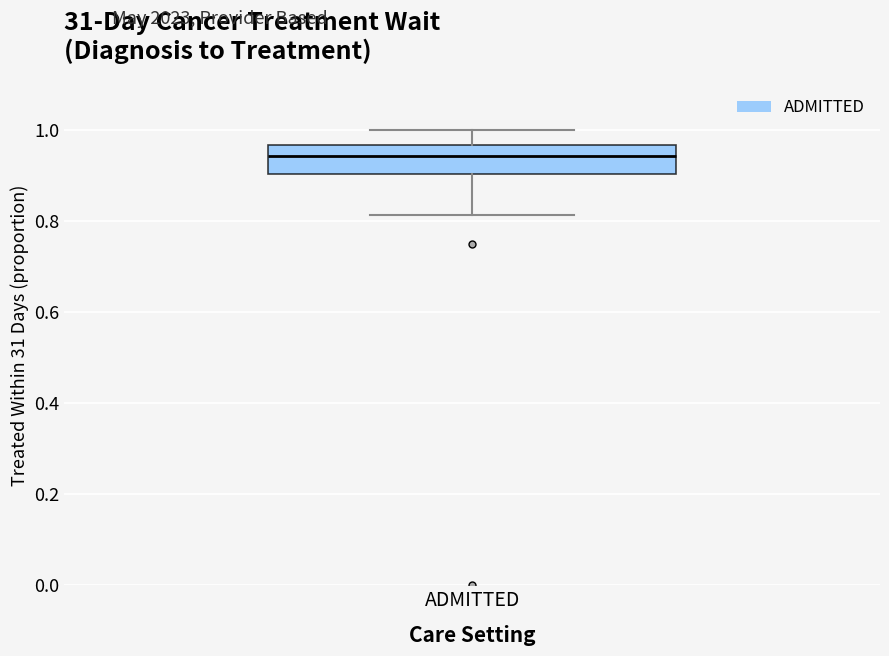

Read this box plot against the y-axis: the position of the median line, the range covered by the box, and the ends of both whiskers. The values are not printed on the chart, so give them approximately, as read against the axis.

median 0.94, box 0.90 to 0.96, whiskers 0.82 to 1.00